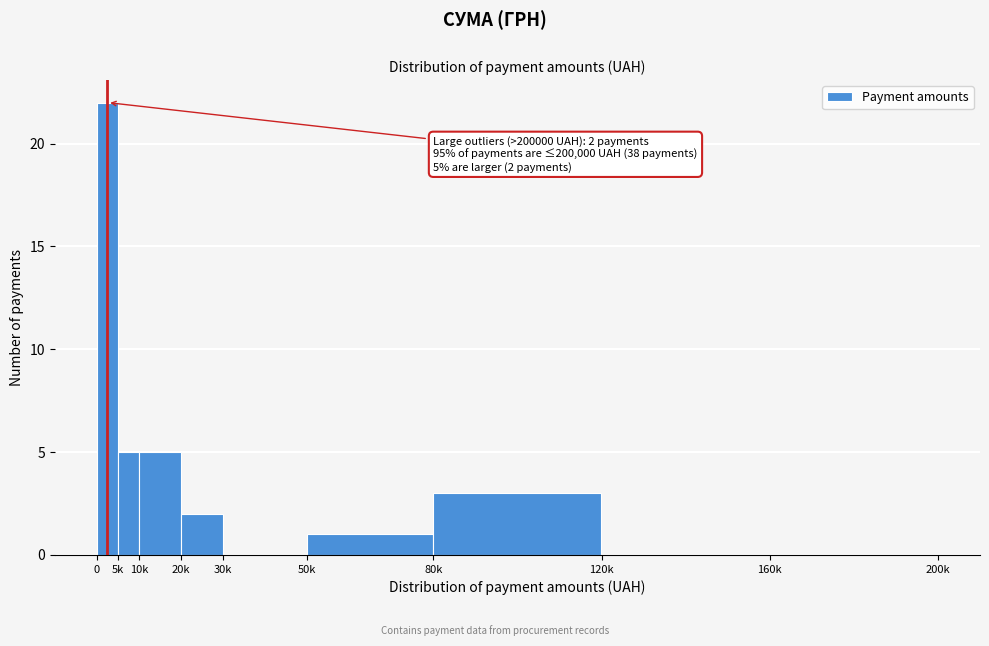

Reading right to left, extract all data points from this chart.

160k=0	120k=0	80k=3	50k=1	30k=0	20k=2	10k=5	5k=5	0=22